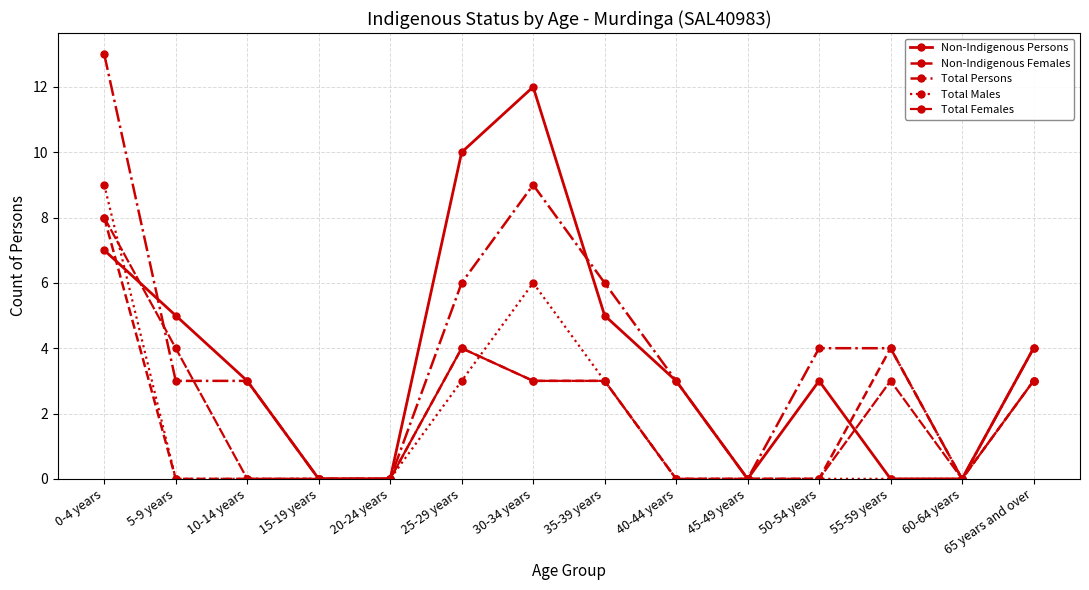

How many times do Non-Indigenous Persons and Total Persons cross each other?

2